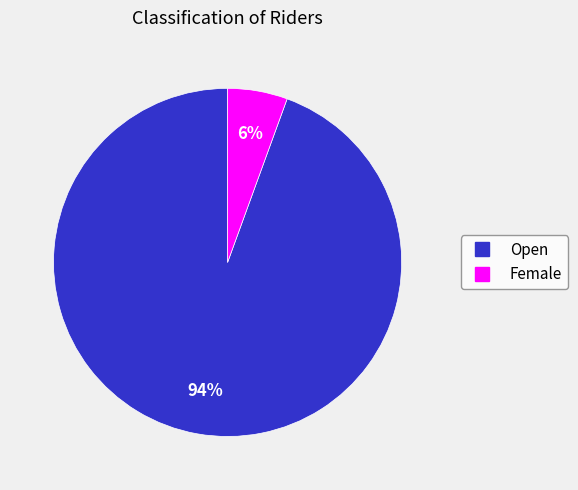

Combined, do Open and Female account for over 50%?

Yes